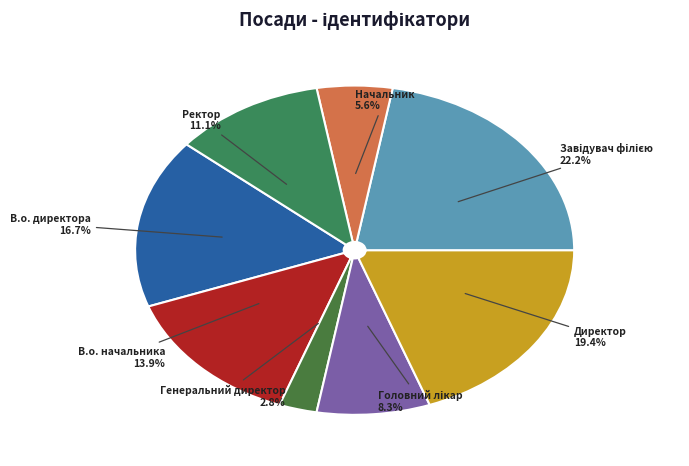

What percentage is the Ректор slice, to the nearest percent?

11%